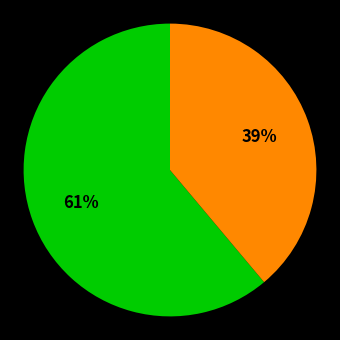

Is there any slice that represents more than half of the pie?

Yes